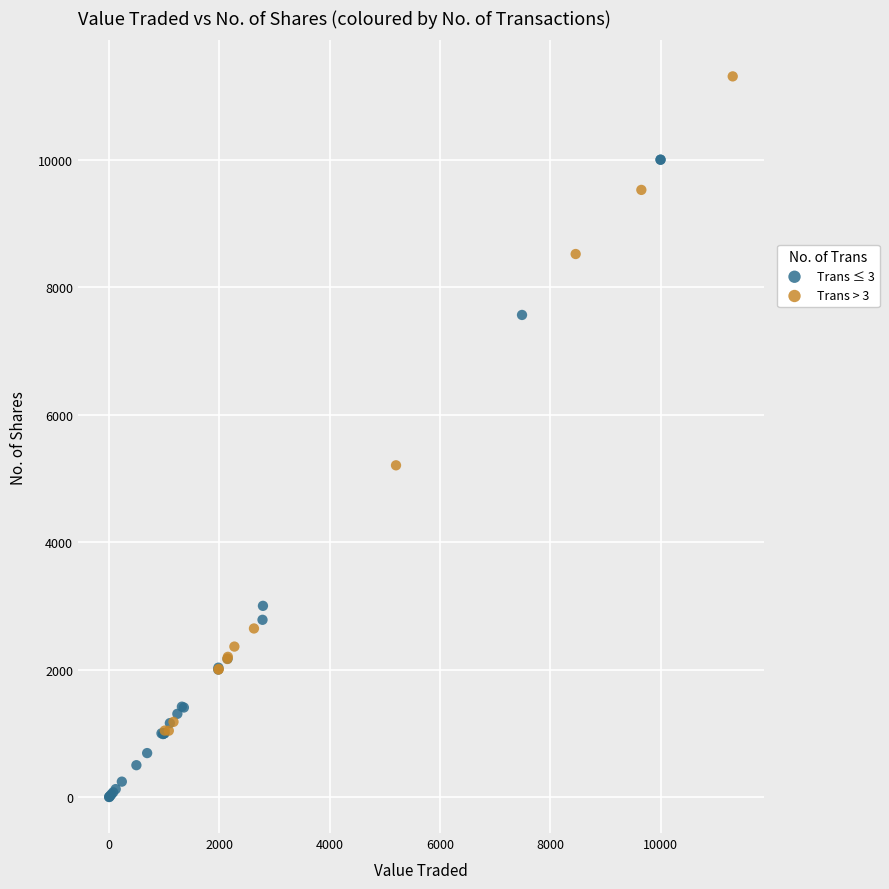

Which series reaches the minimum Y coordinate?

Trans ≤ 3